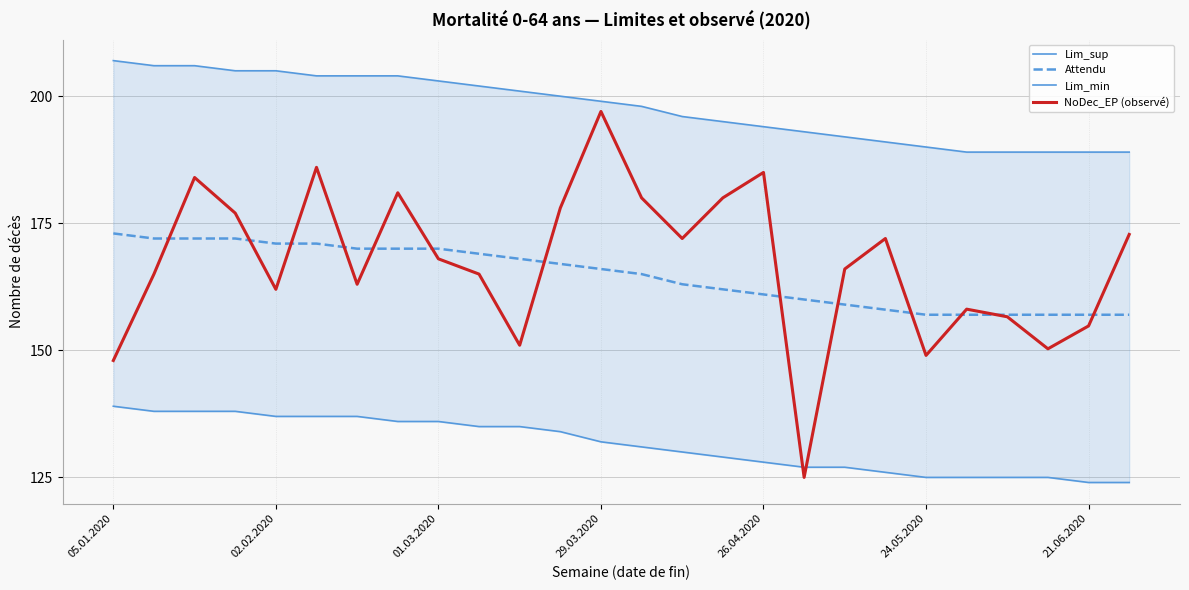

What is the label of the 26th point from the right?

05.01.2020